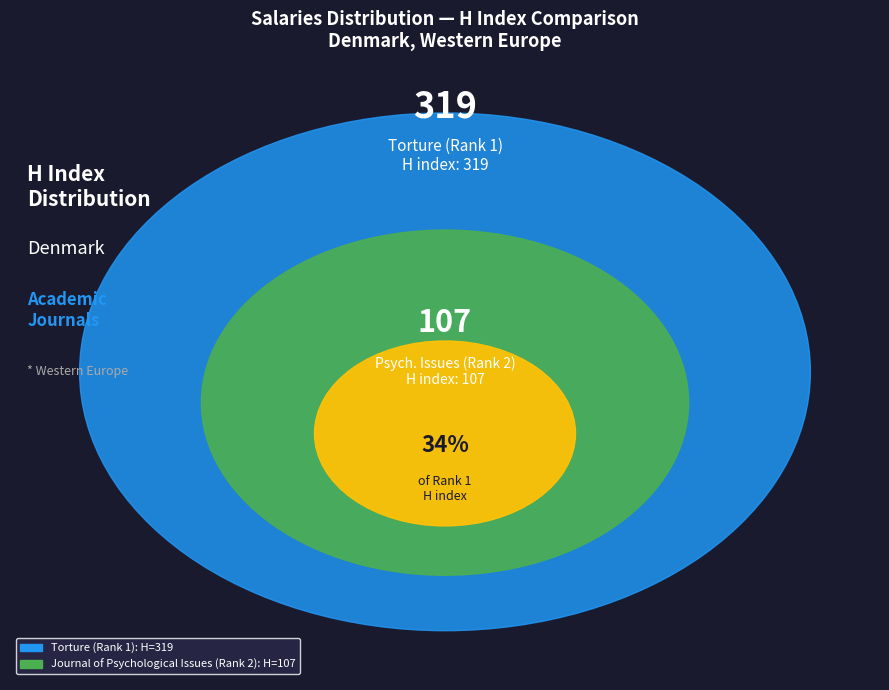

Do Journal of Psychological Issues (Rank 2) and Torture (Rank 1) together represent more than half of the pie?

Yes